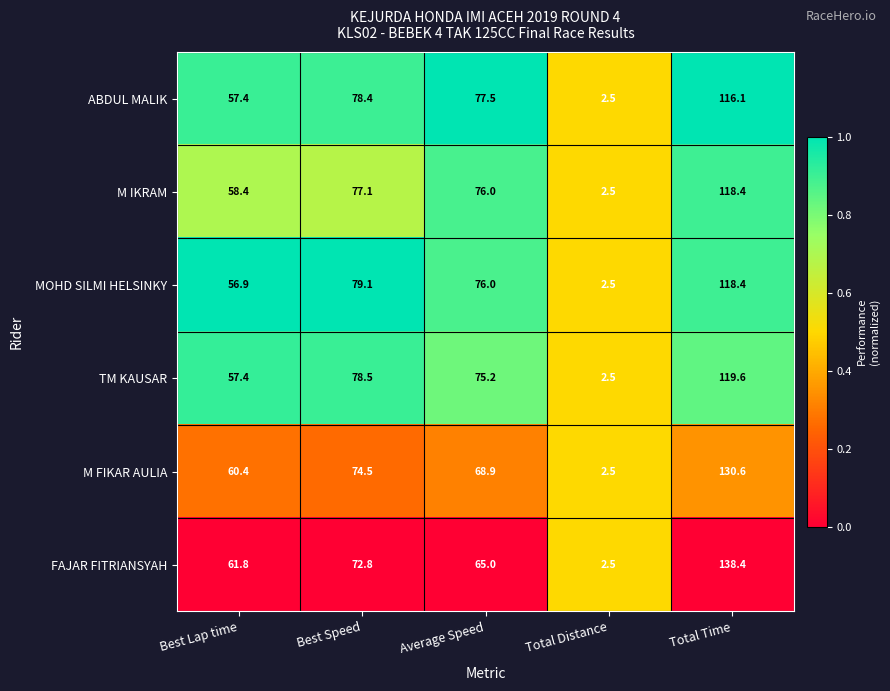

List the labels in order of M IKRAM value, smallest first.

Total Distance, Best Lap time, Average Speed, Best Speed, Total Time